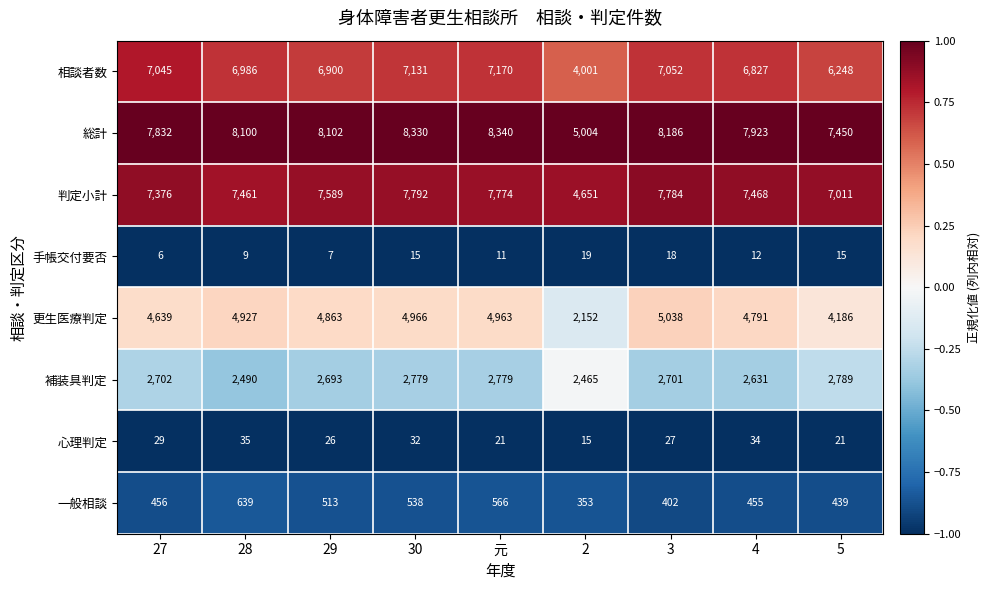

What is the average value of the 相談者数 series?

6596